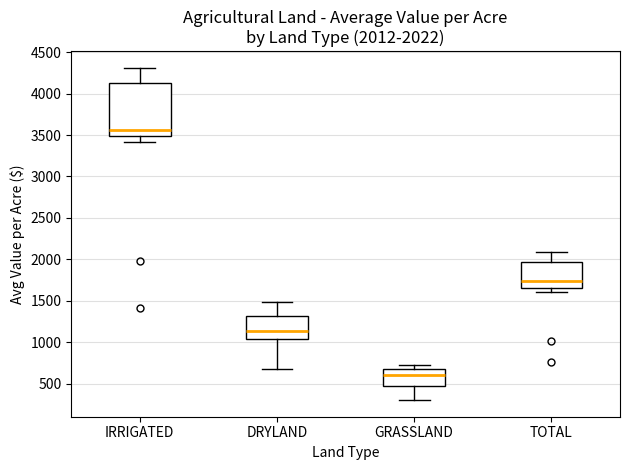

Which box's median line is the lowest?

GRASSLAND